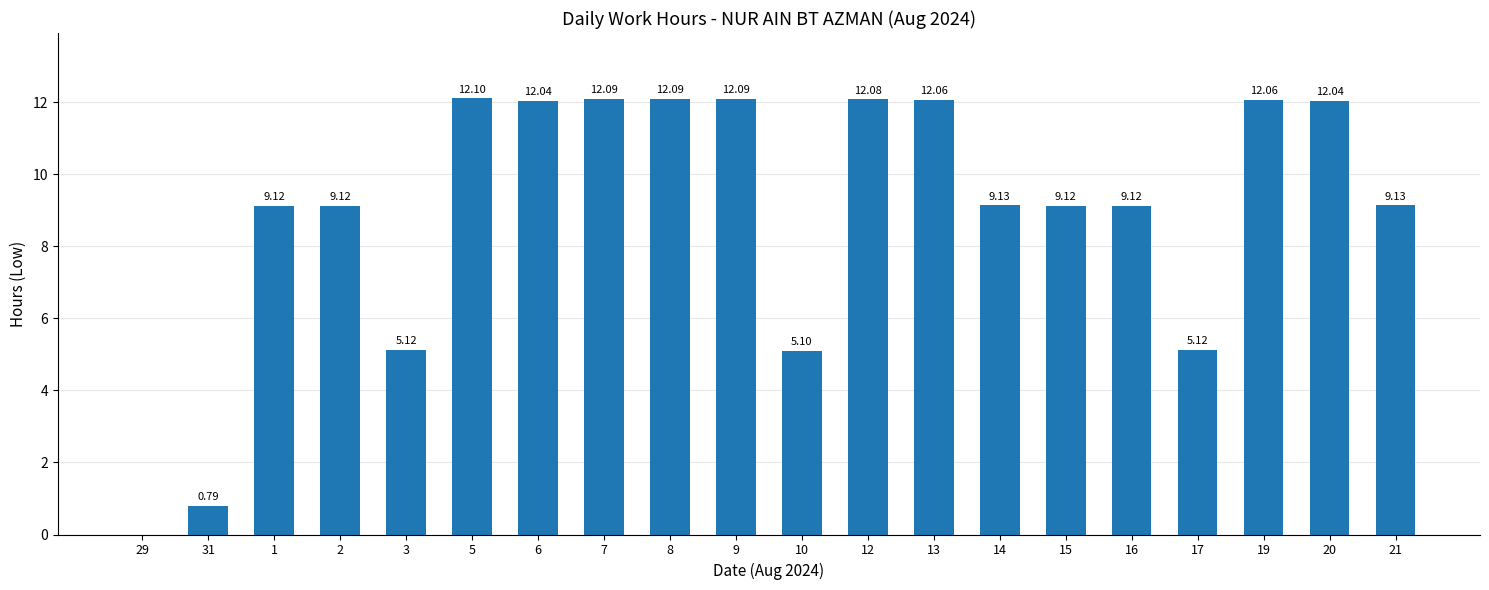

What is the sum of all values?

179.5